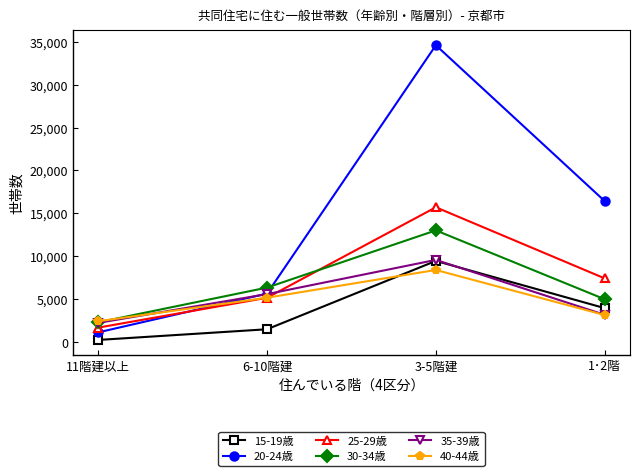

Which category has the lowest value across all series?

11階建以上